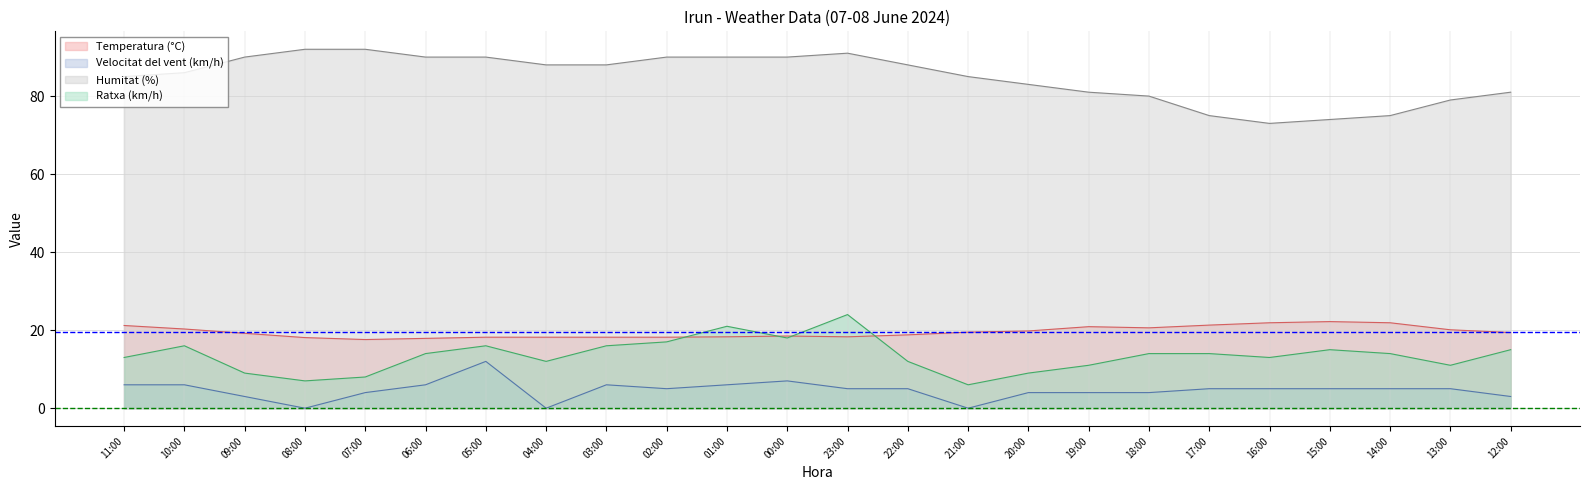

What is the greatest value displayed?

92.0